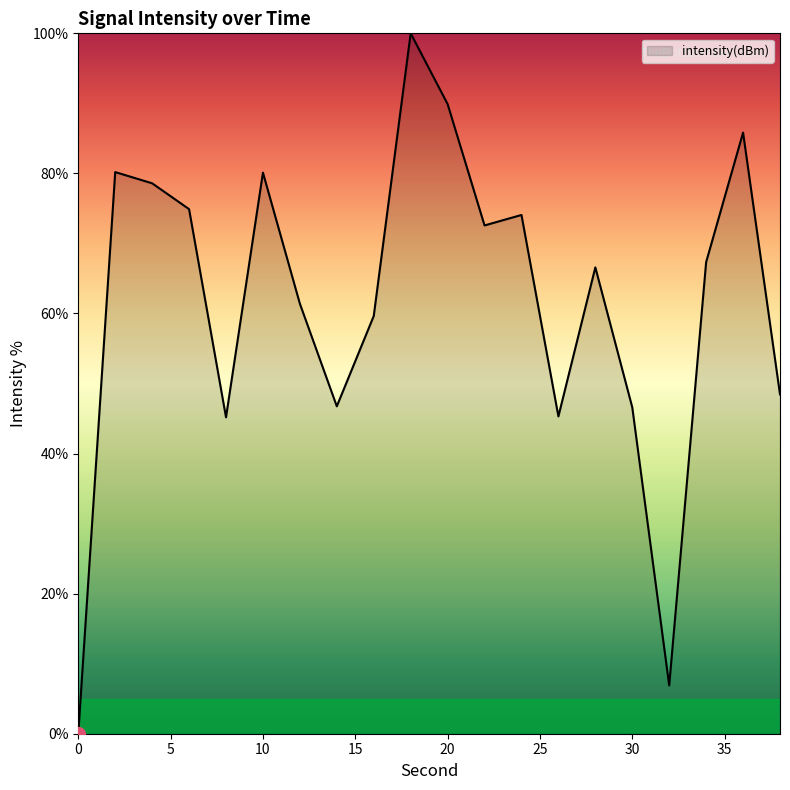

What is the difference between the maximum and minimum values?

100.0